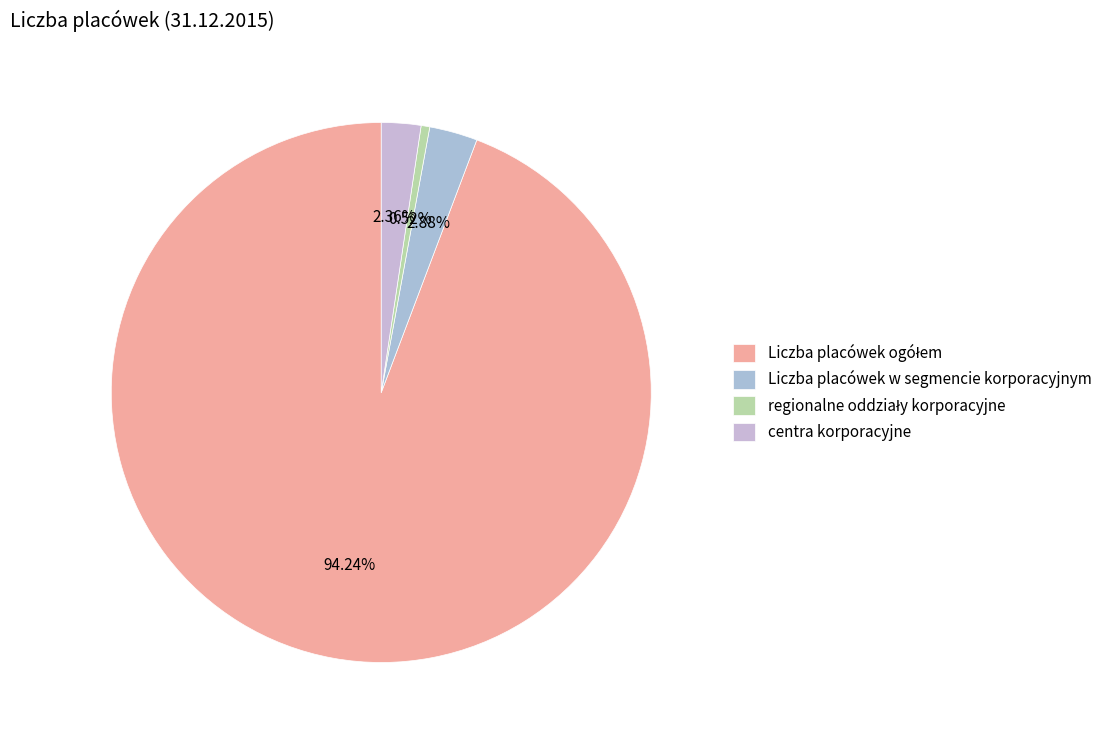

Rank the categories by value from lowest to highest.

regionalne oddziały korporacyjne, centra korporacyjne, Liczba placówek w segmencie korporacyjnym, Liczba placówek ogółem